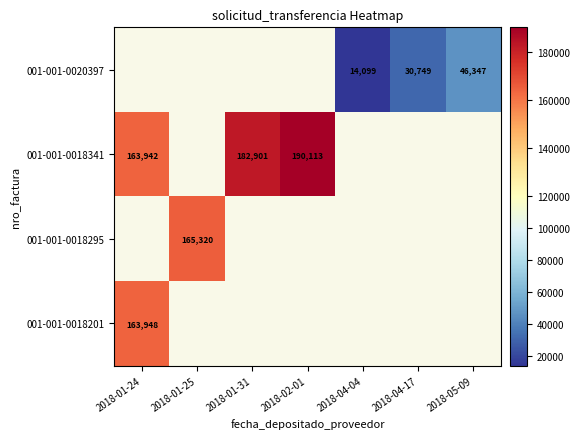

The 001-001-0020397 series shows 14099 at 2018-04-04. True or false?

True